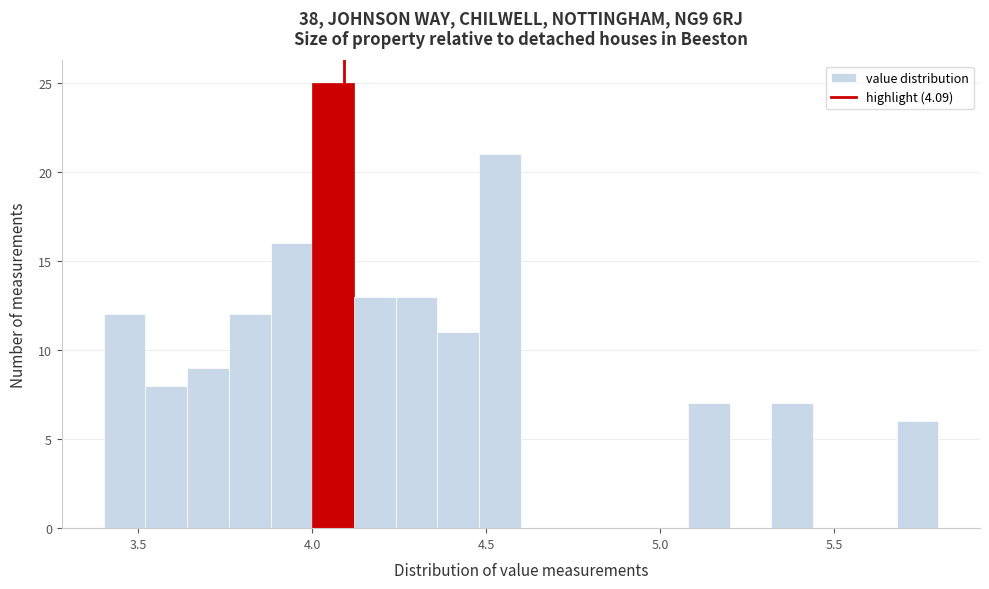

Around what value on the x-axis is the tallest bar? Give the approximate position of its centre, as read against the axis.

4.05